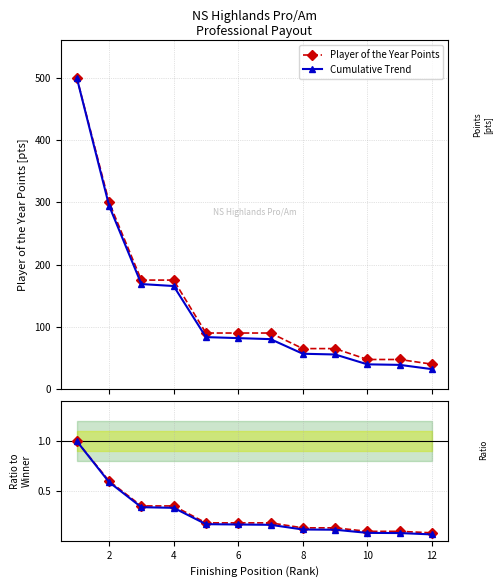

What is the value of the Cumulative Trend point at the 2nd from the left?

294.5